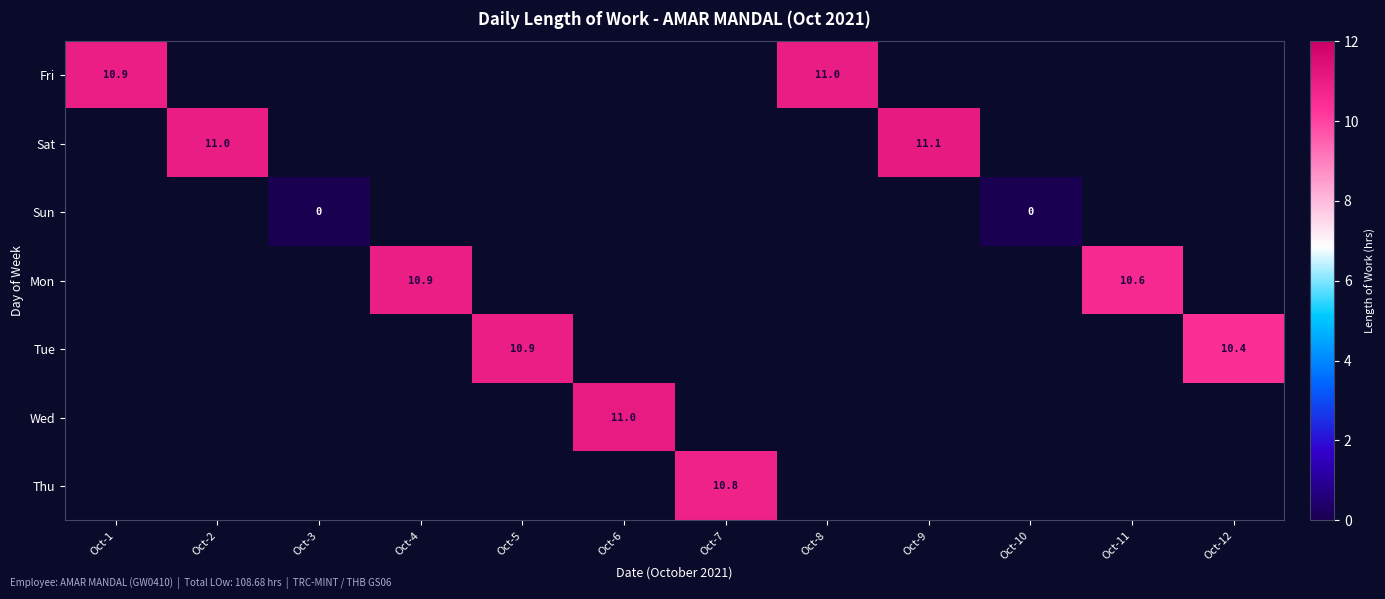

List the labels in order of Sun value, smallest first.

Oct-1, Oct-2, Oct-3, Oct-4, Oct-5, Oct-6, Oct-7, Oct-8, Oct-9, Oct-10, Oct-11, Oct-12